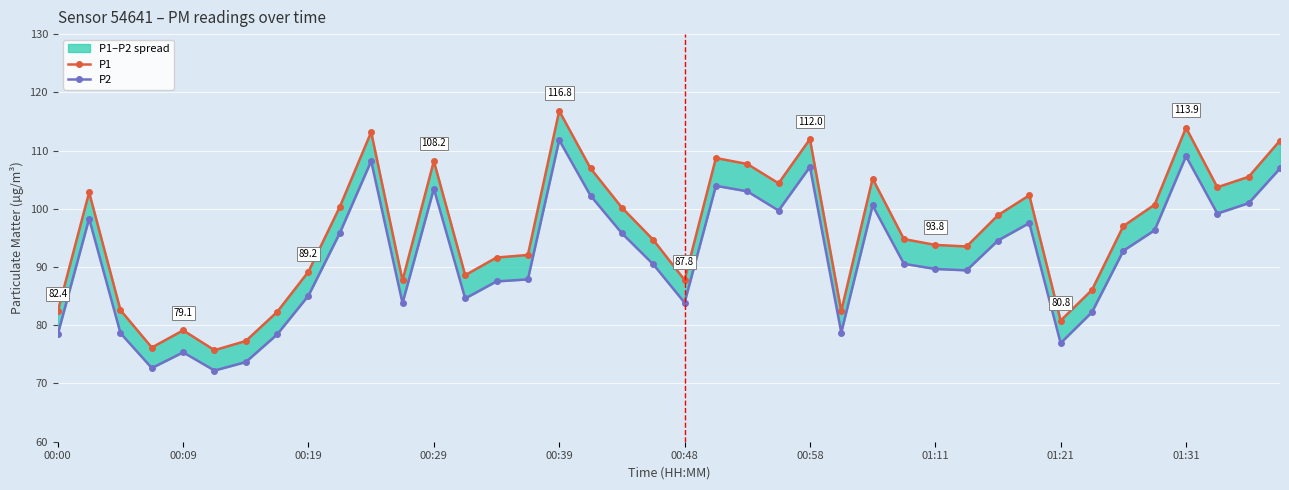

Which series changed the most between 32 and 37?

P1